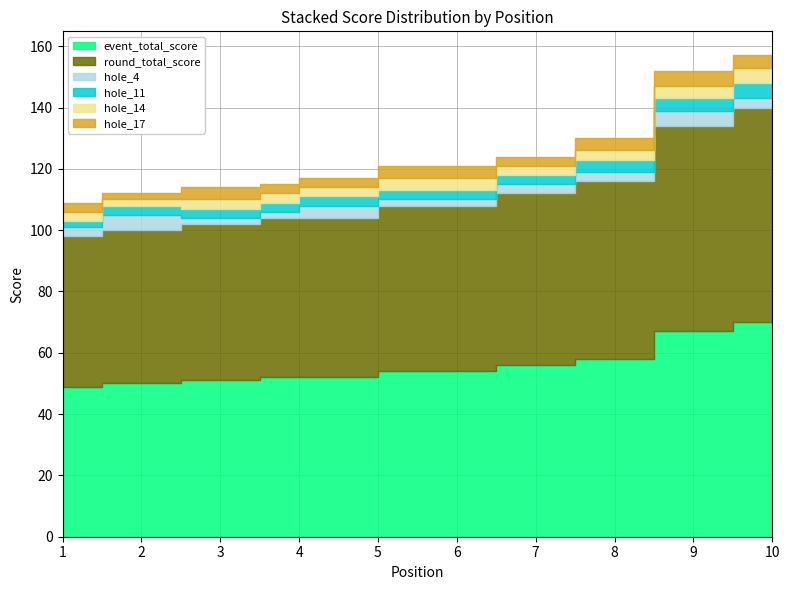

At how many categories does at least one series exceed 39?

10